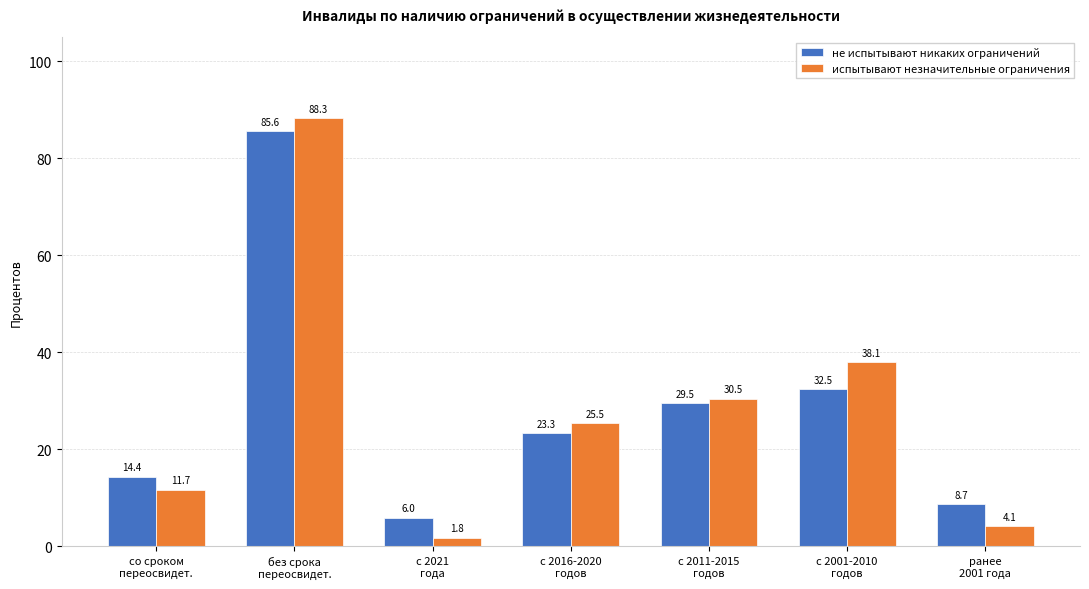

Is the value of испытывают незначительные ограничения at с 2011-2015
годов greater than the value of не испытывают никаких ограничений at без срока
переосвидет.?

No